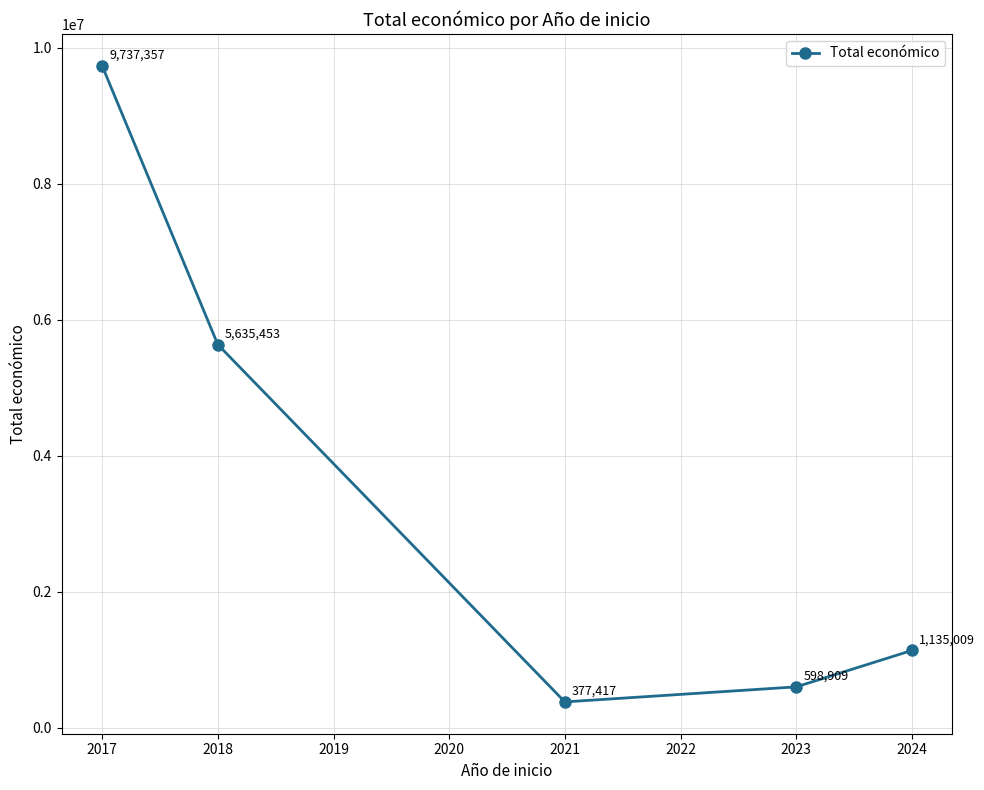

Which has a higher value, 2024 or 2017?

2017